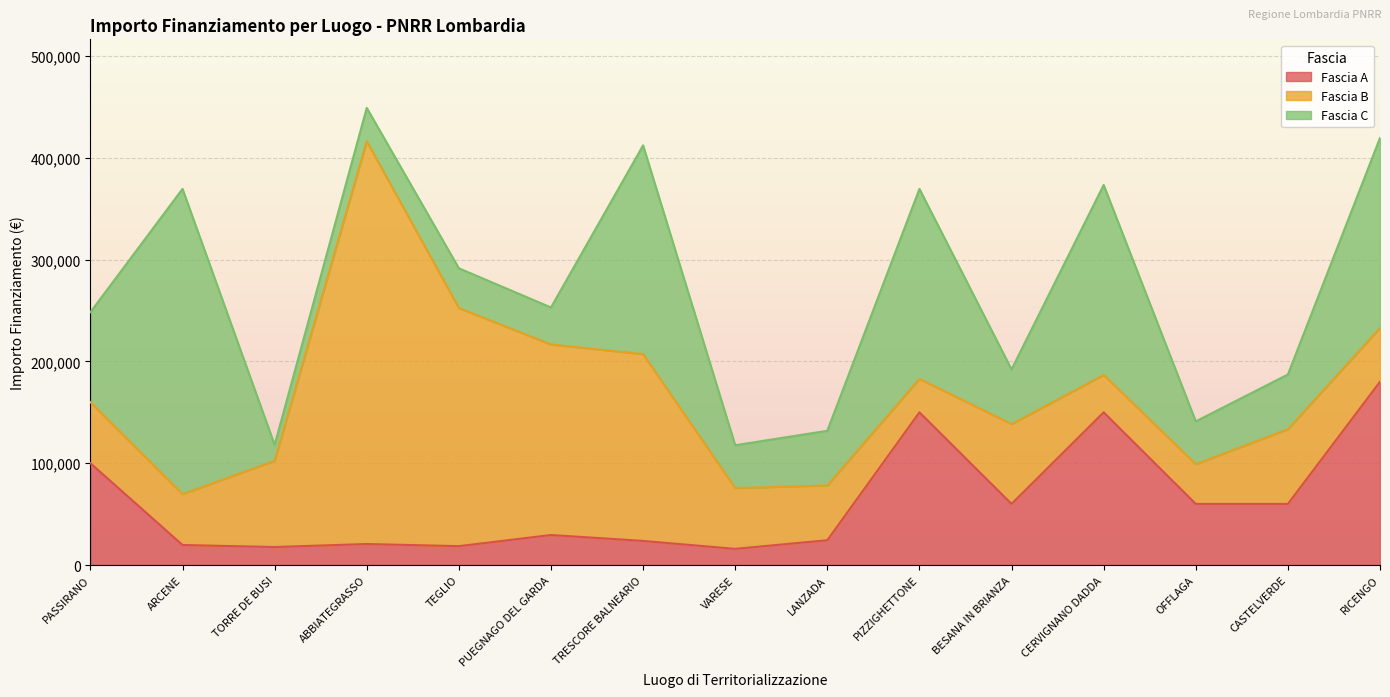

Reading left to right, what are all the values shown in this chart?

Fascia A: 100000.0	19661.6	17625.0	20632.0	18516.0	29464.2	23663.4	15844.0	24354.0	150000.0	60000.0	150000.0	60000.0	60000.0	180000.0
Fascia B: 60000.0	50000.0	84735.1	395644.9	234000.0	187212.0	183501.0	59760.0	53784.0	32868.0	78445.4	36760.1	39060.0	73440.0	52920.0
Fascia C: 88400.0	299862.0	15630.6	32804.9	39000.0	36351.0	205092.0	42066.0	53736.0	186624.0	53736.0	186624.0	42066.0	53736.0	186624.0